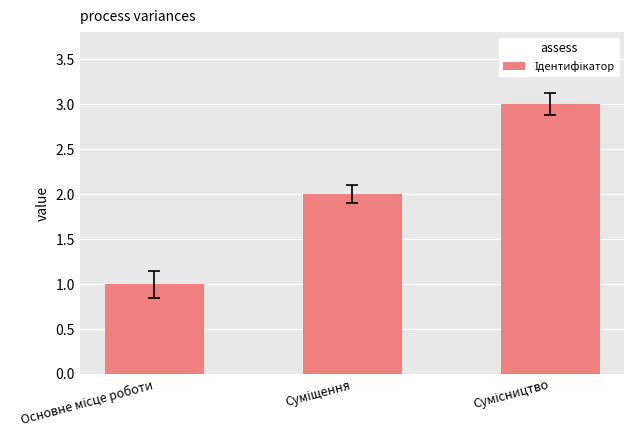

What is the difference between the maximum and minimum values?

2